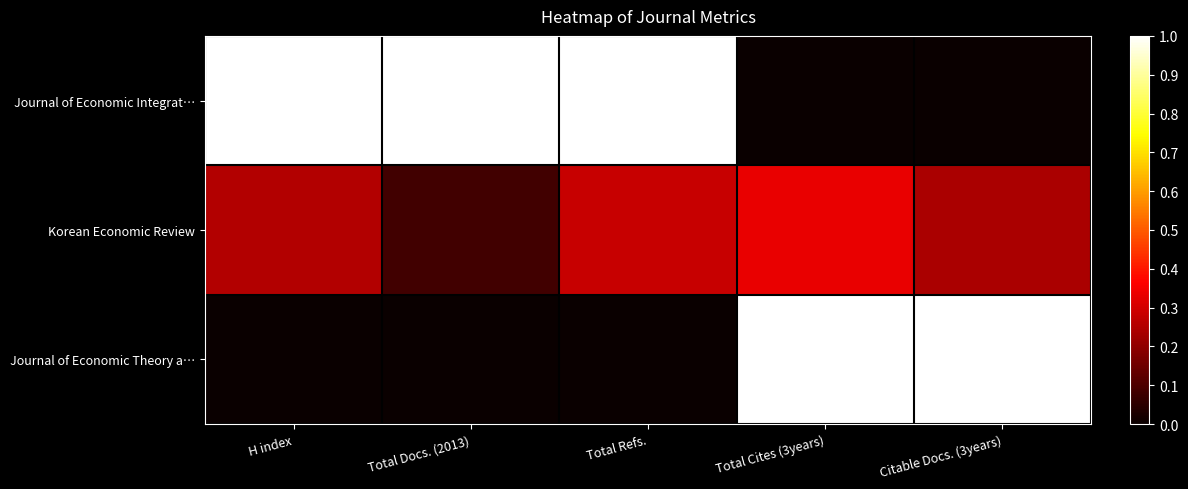

Reading right to left, what are all the values shown in this chart?

Journal of Economic Integrat…: Citable Docs. (3years)=0.0	Total Cites (3years)=0.0	Total Refs.=1.0	Total Docs. (2013)=1.0	H index=1.0
Korean Economic Review: Citable Docs. (3years)=0.2	Total Cites (3years)=0.3	Total Refs.=0.3	Total Docs. (2013)=0.1	H index=0.2
Journal of Economic Theory a…: Citable Docs. (3years)=1.0	Total Cites (3years)=1.0	Total Refs.=0.0	Total Docs. (2013)=0.0	H index=0.0